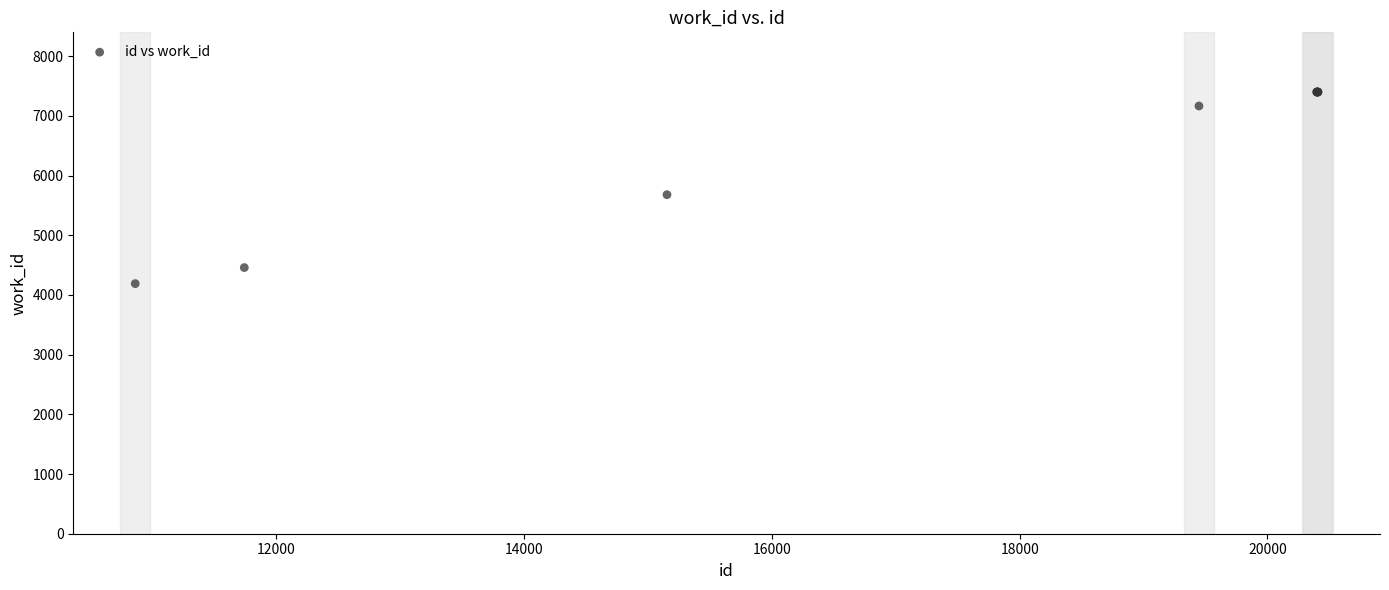

What Y value in the scatter plot is closest to 5795?

5680